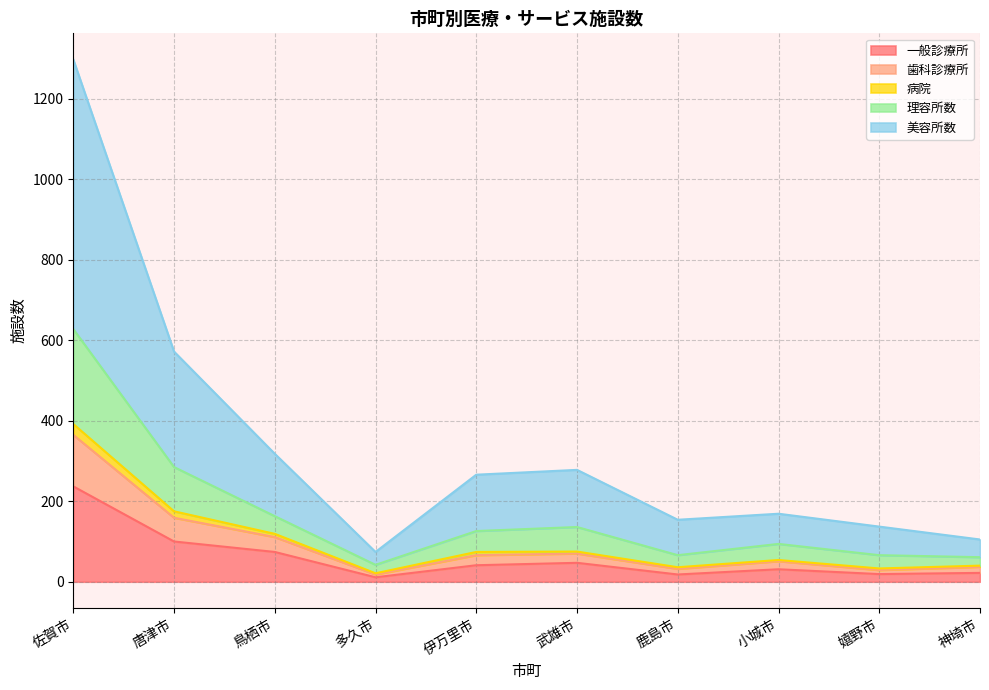

What is the maximum value for 一般診療所?

237